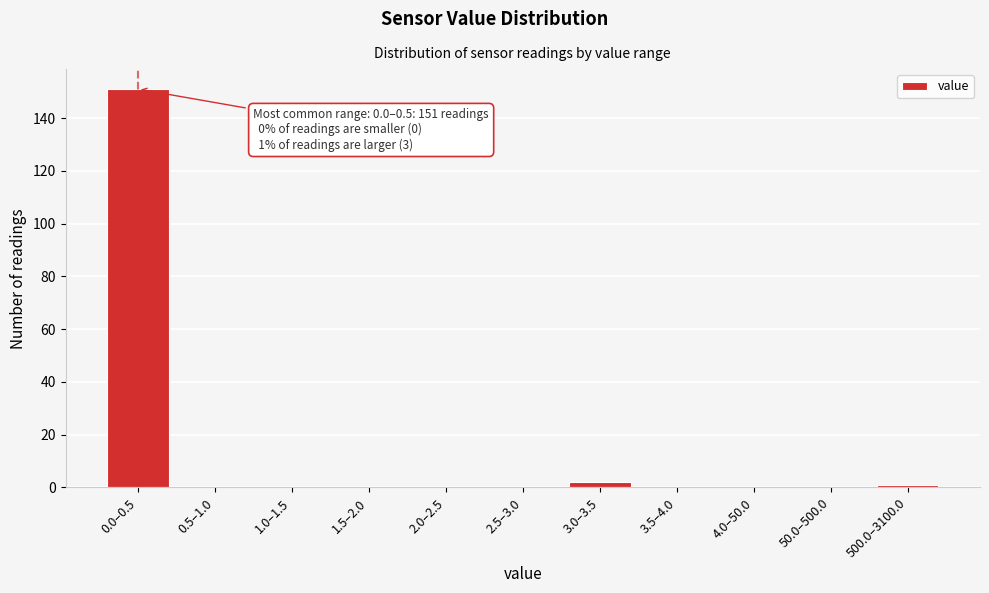

Reading right to left, list all the values displayed in this chart.

500.0–3100.0=1	50.0–500.0=0	4.0–50.0=0	3.5–4.0=0	3.0–3.5=2	2.5–3.0=0	2.0–2.5=0	1.5–2.0=0	1.0–1.5=0	0.5–1.0=0	0.0–0.5=151